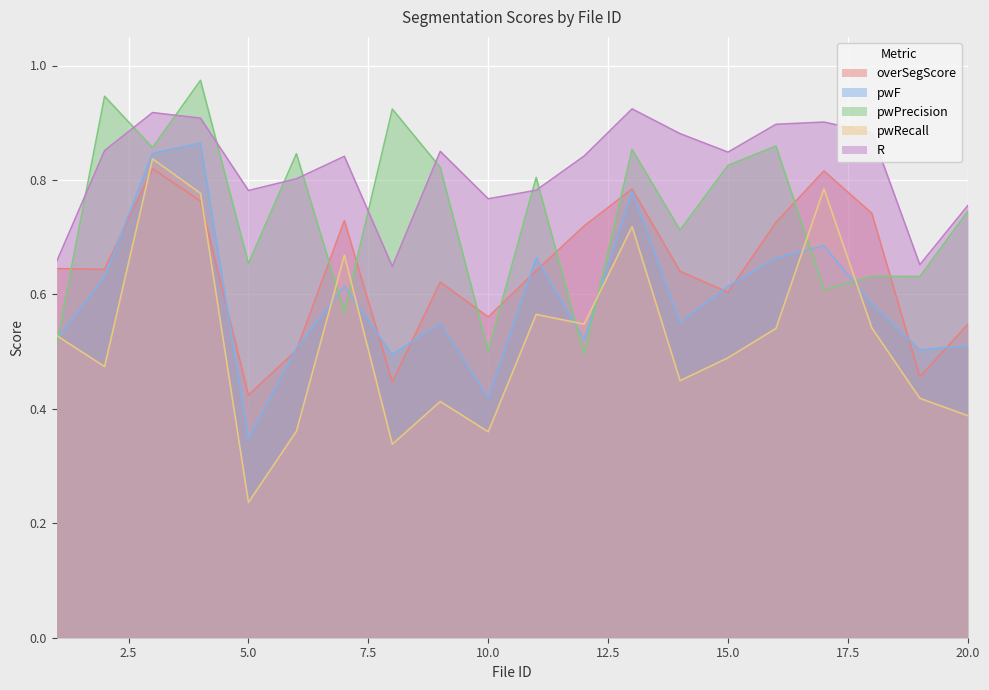

What is the difference between the second highest and second lowest values in the overSegScore series?

0.4